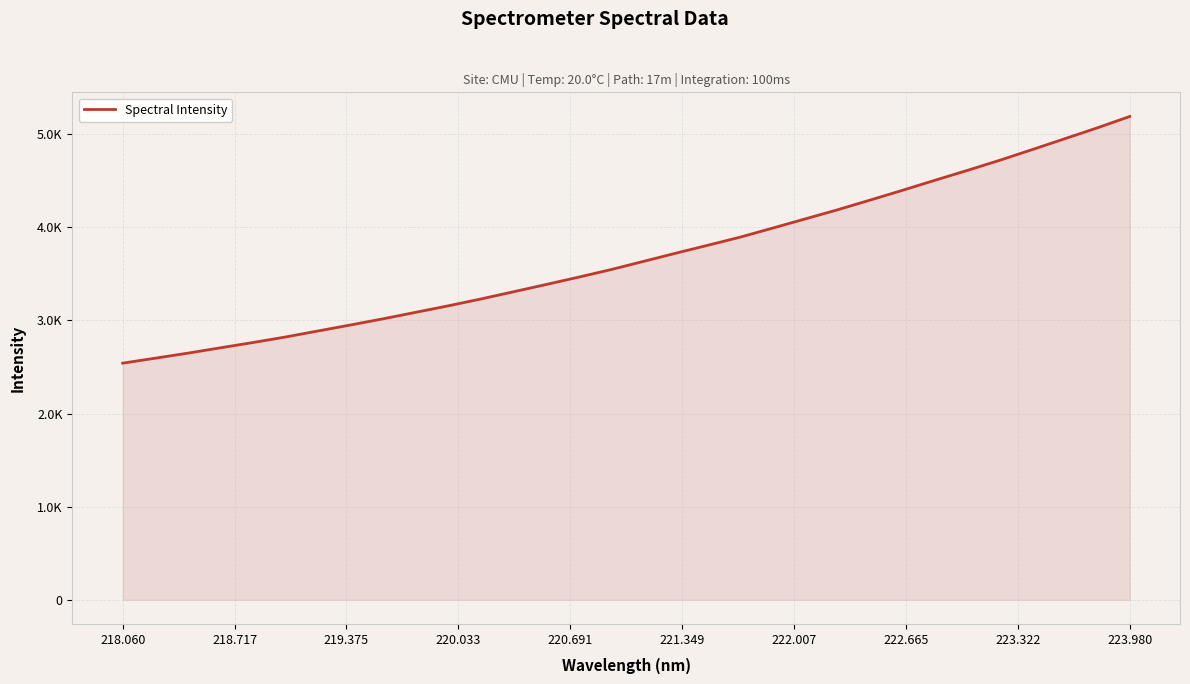

What is the difference between the maximum and minimum values?

2648.7